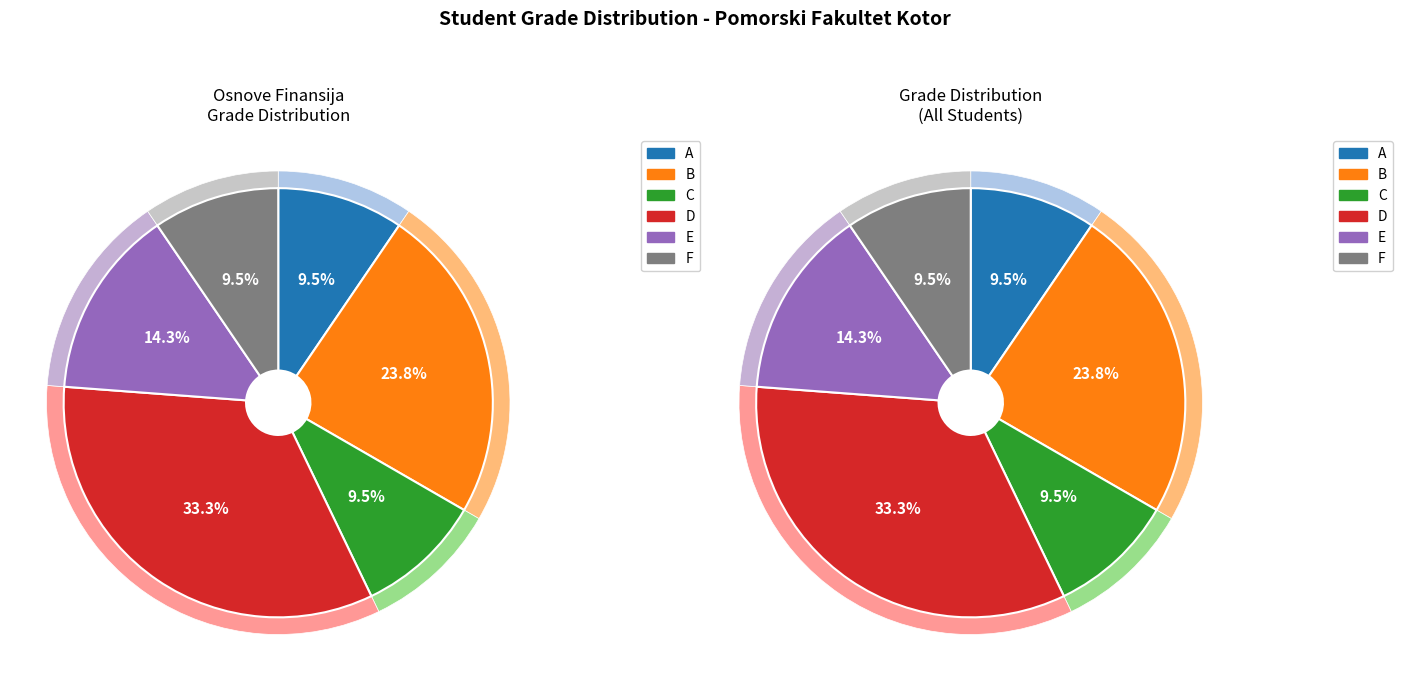

Which has a higher value, A or C?

A